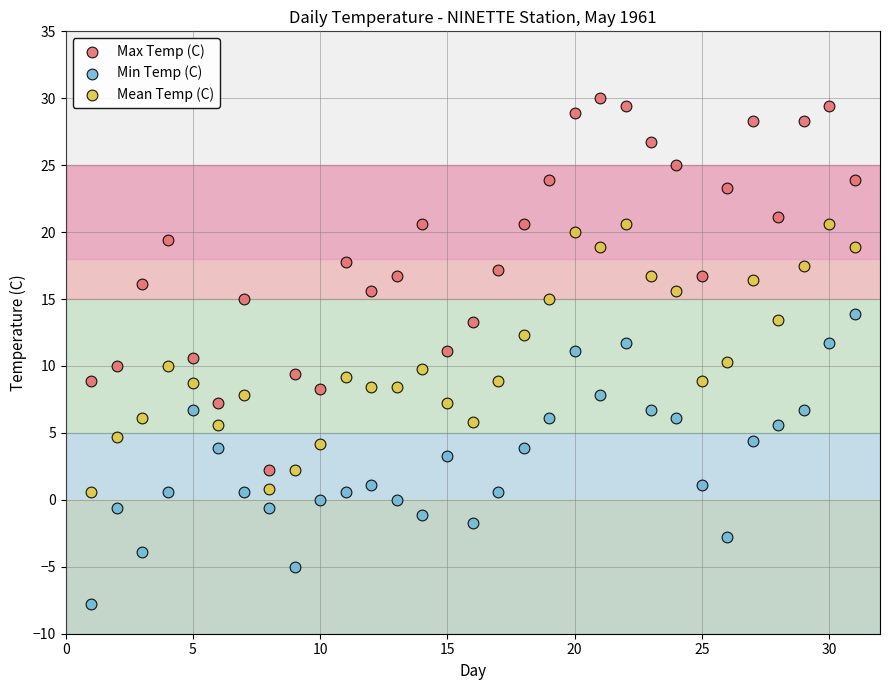

Which series reaches the maximum Y coordinate?

Max Temp (C)